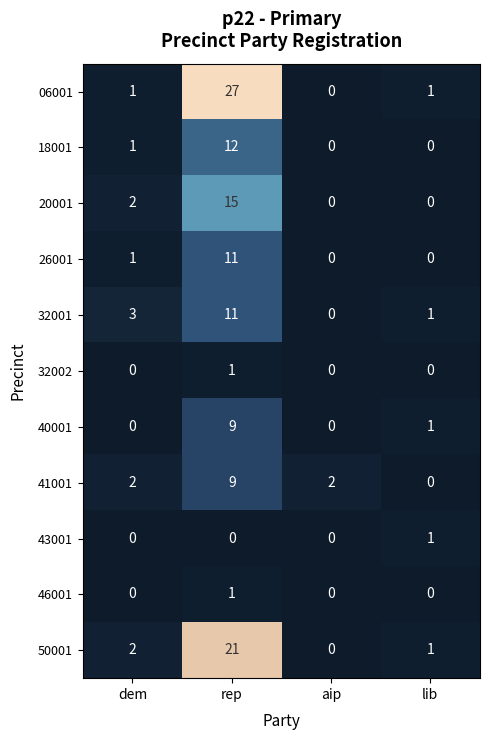

Is the value of 40001 at aip greater than the value of 32001 at lib?

No